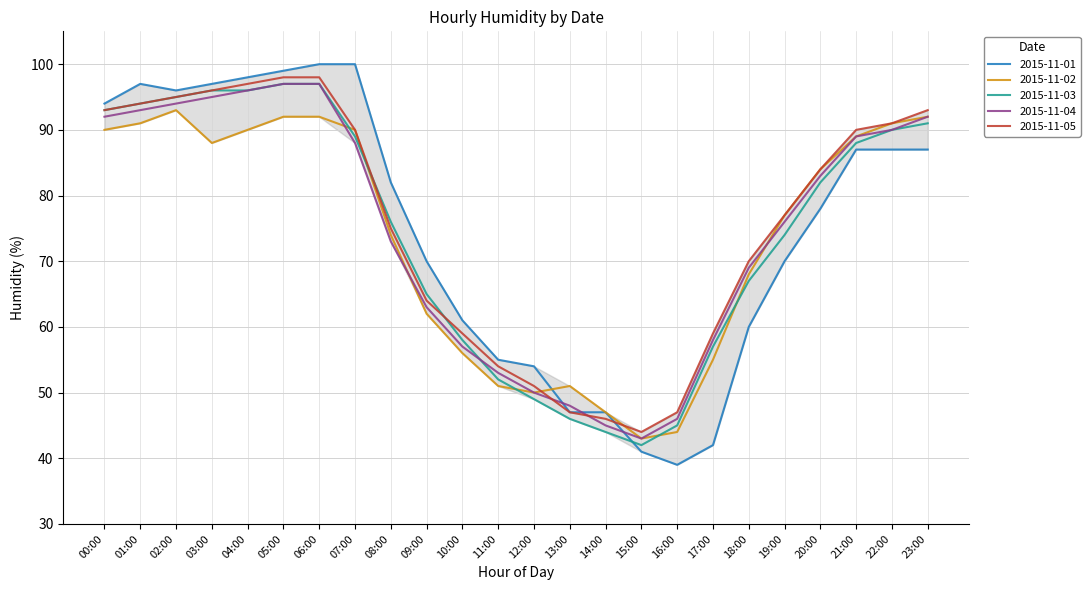

What is the difference between the 2015-11-01 values at 03:00 and 06:00?

3